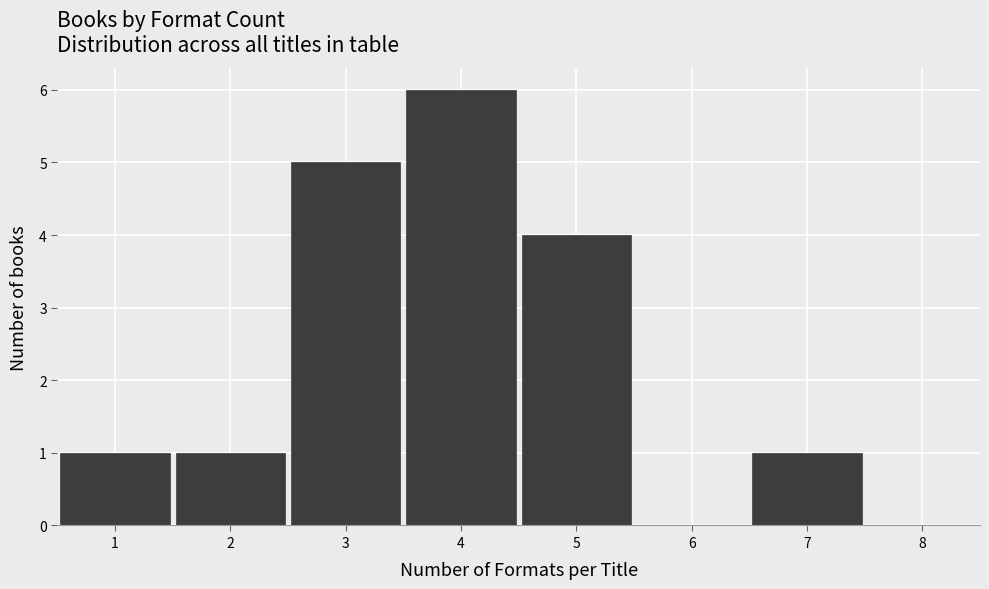

Reading right to left, what are all the values shown in this chart?

8=0	7=1	6=0	5=4	4=6	3=5	2=1	1=1